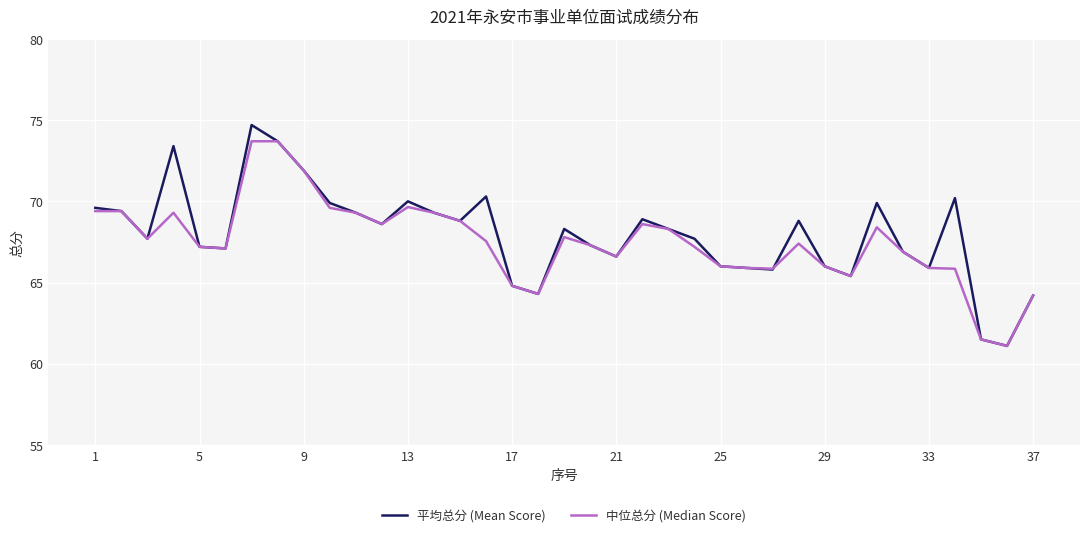

At how many categories does at least one series exceed 68?

19